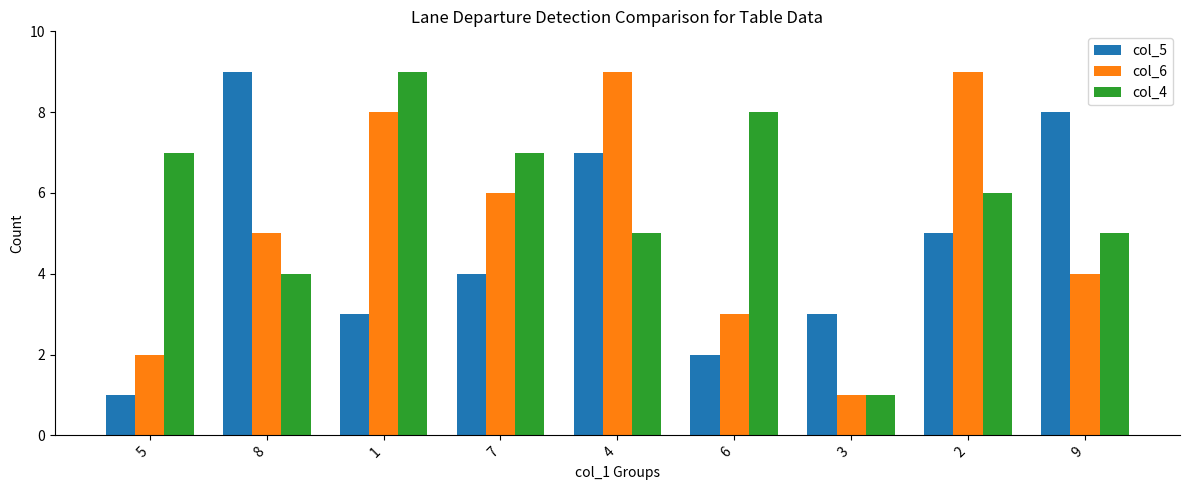

Read the col_4 value at 2.

6